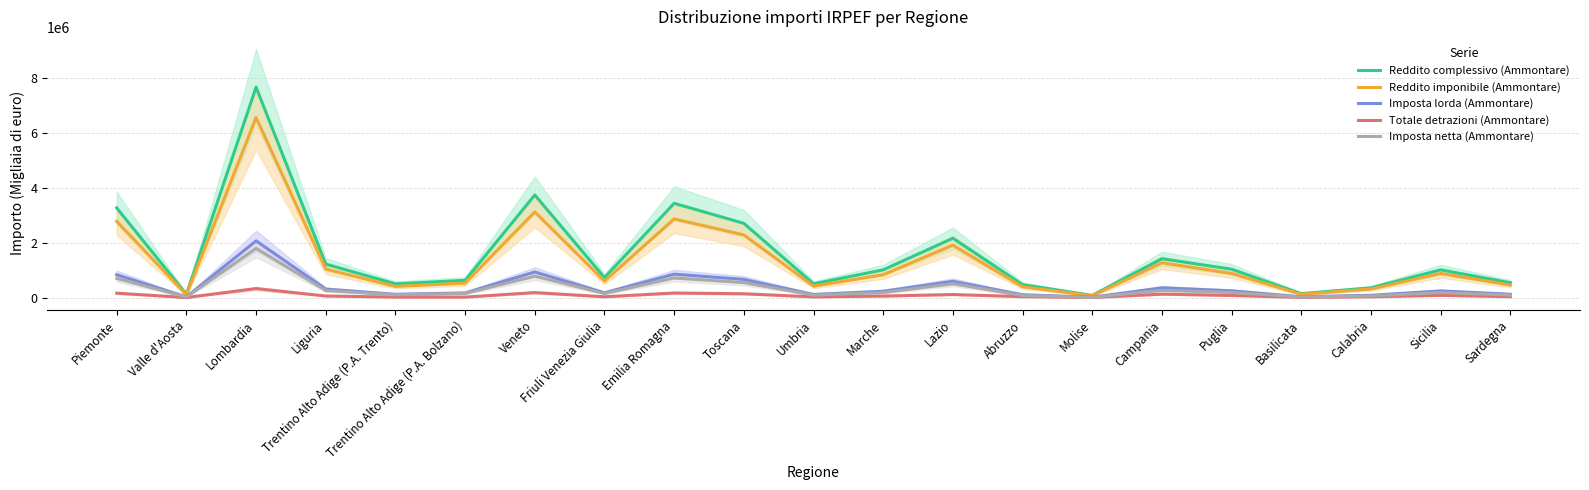

Is it true that Imposta lorda (Ammontare) equals 48118 at Basilicata?

False